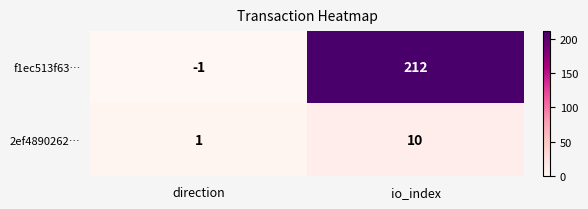

What is the greatest value displayed?

212